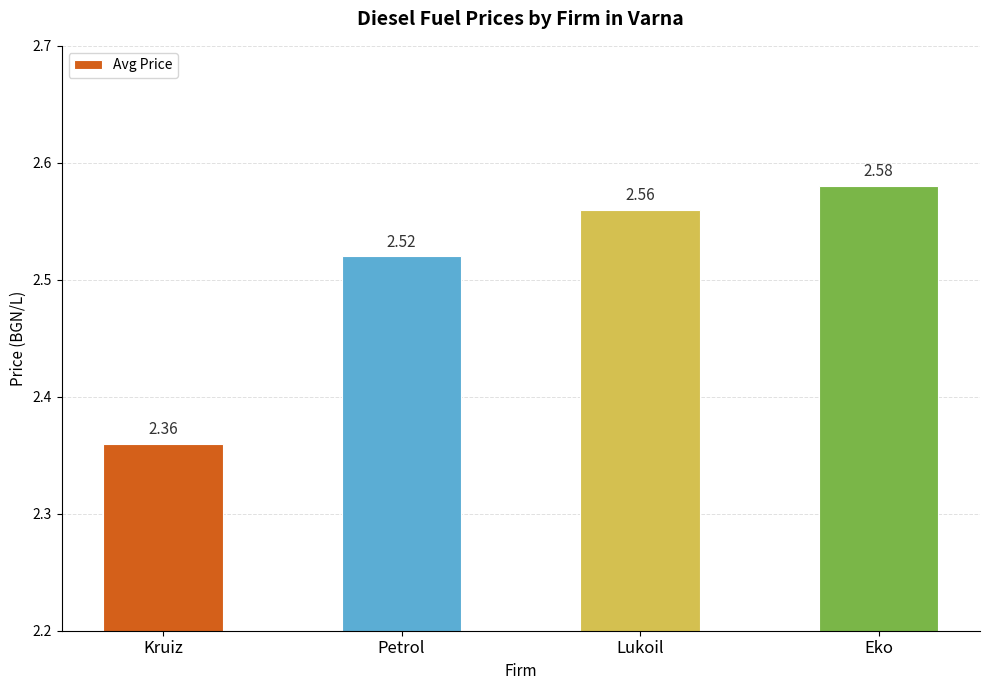

What is the difference between the maximum and minimum values?

0.2